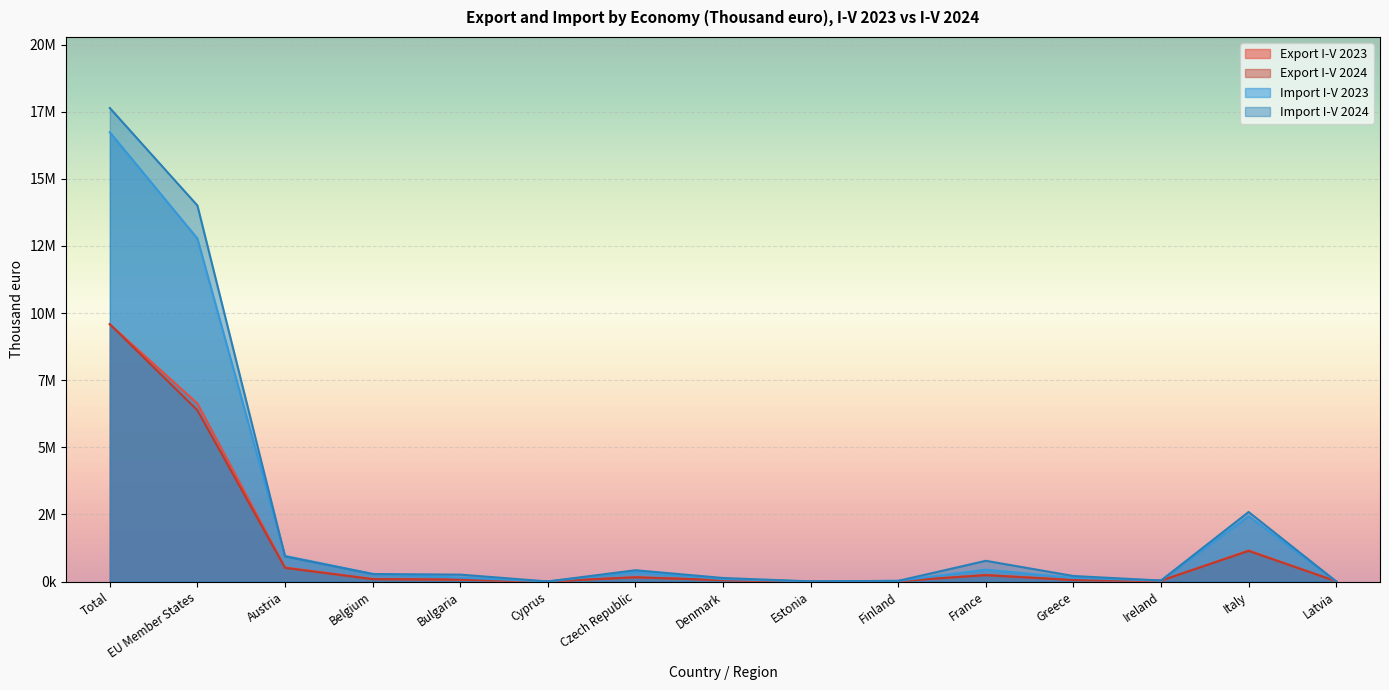

Rank the series at Austria from highest to lowest value.

Import I-V 2023, Import I-V 2024, Export I-V 2023, Export I-V 2024